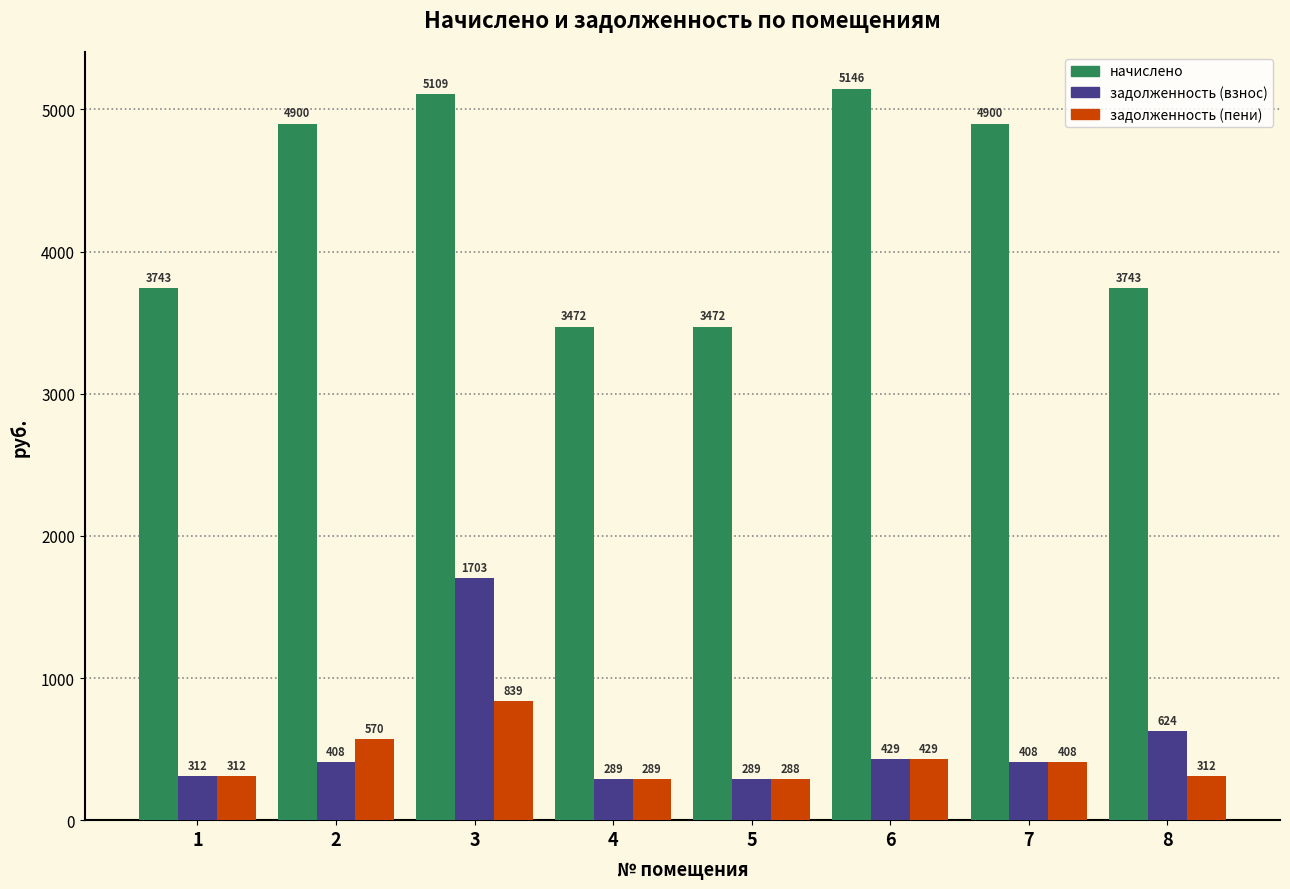

The value of задолженность (взнос) at 1 is 311.9. True or false?

True